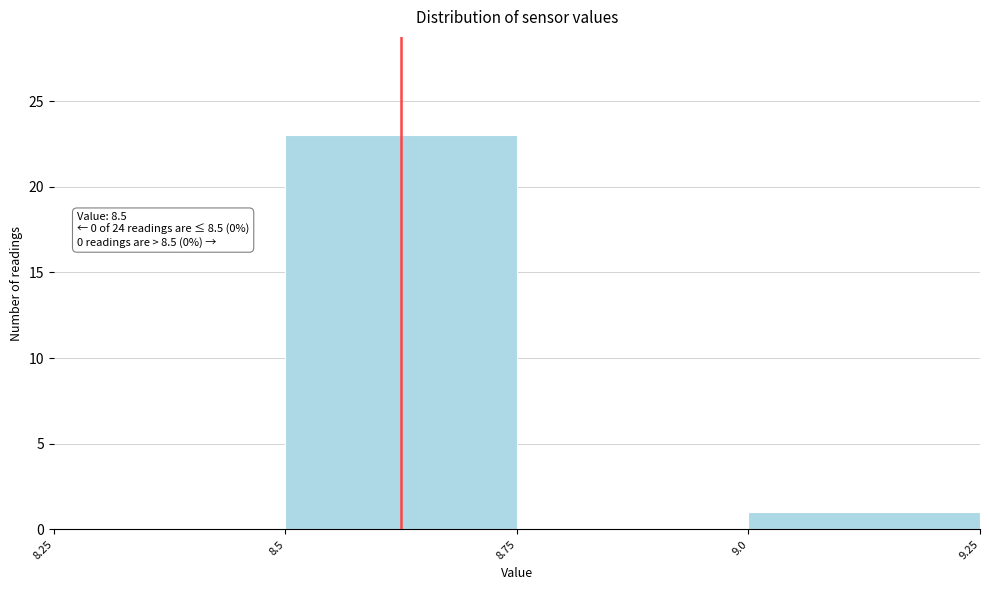

Over which range of the x-axis is the bar tallest?

8.5 to 8.75